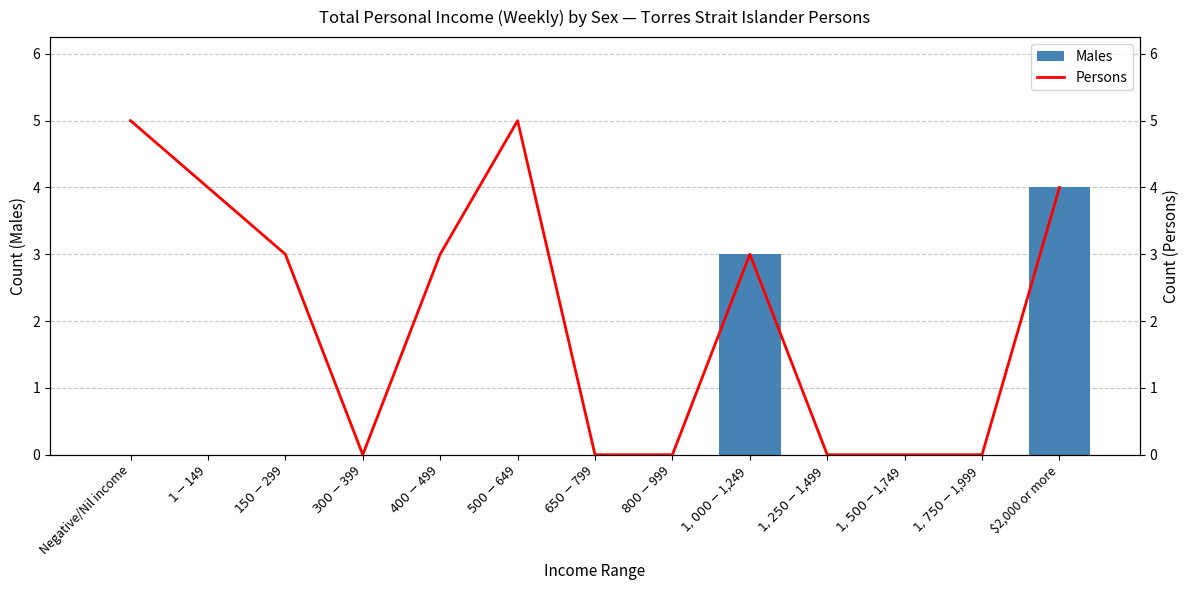

What are all the series names shown in the legend?

Males, Persons